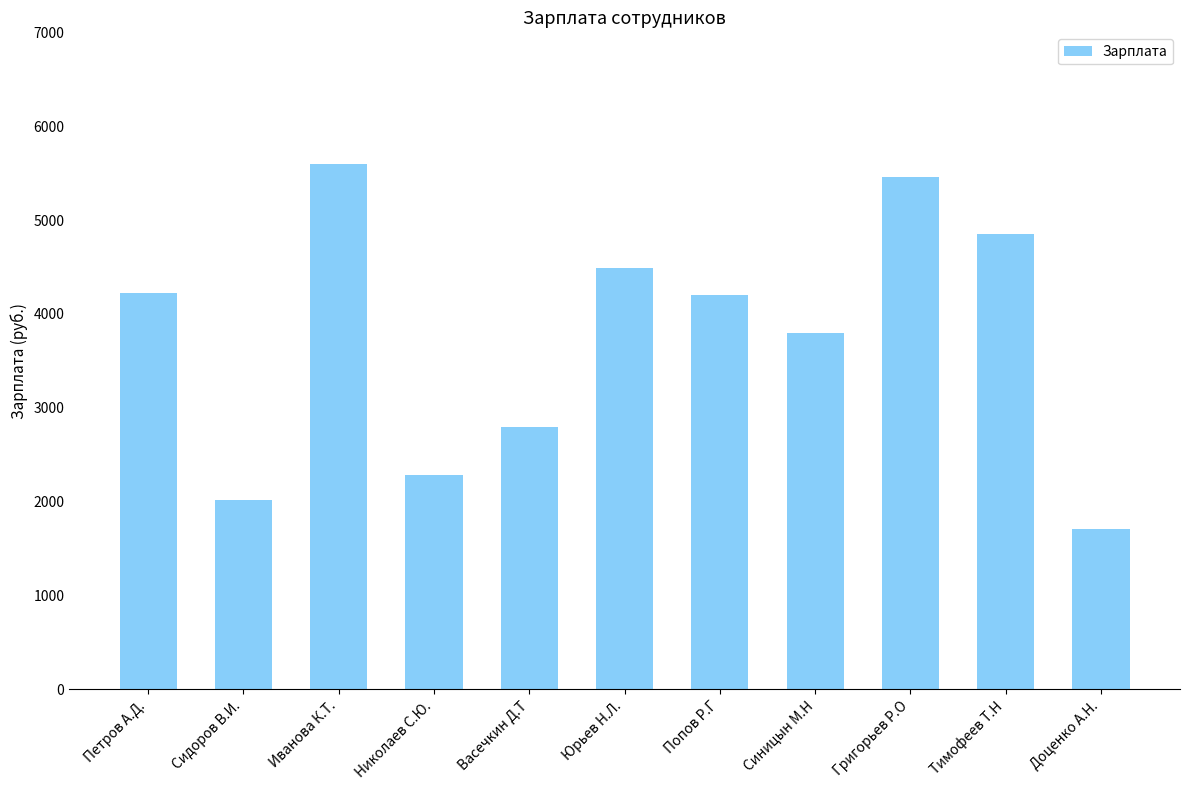

What is the approximate value at Доценко А.Н., to the nearest 100?

1700